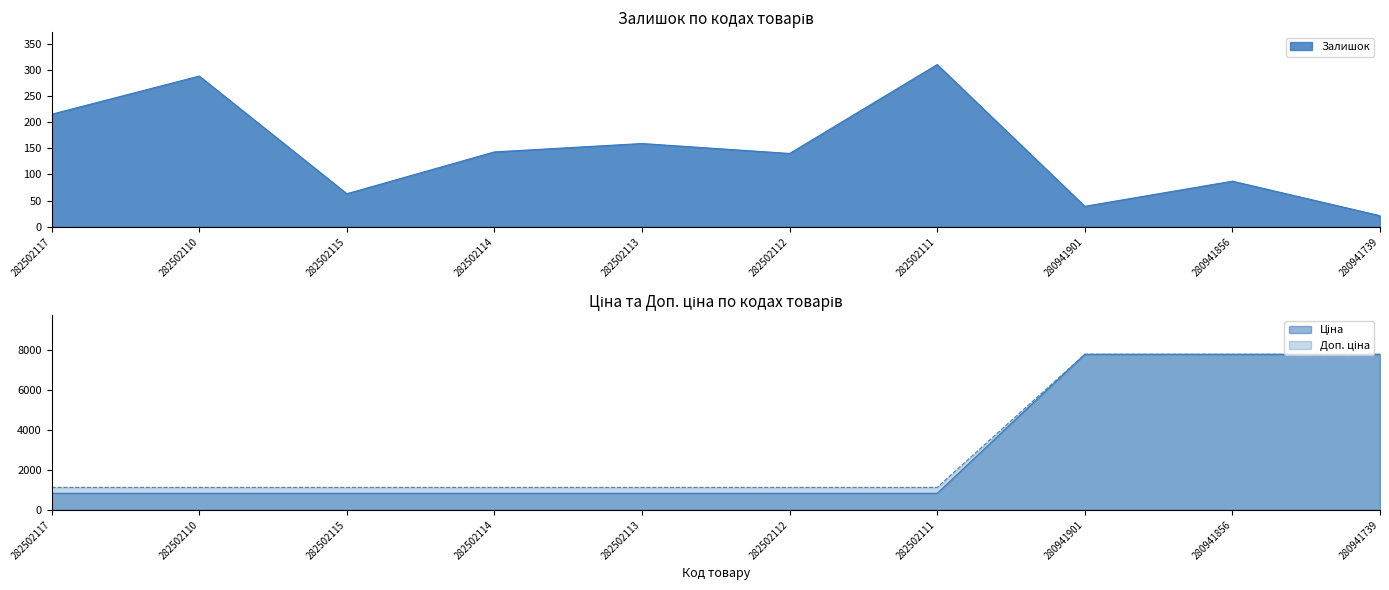

What is the label of the 3rd point from the left?

282502115